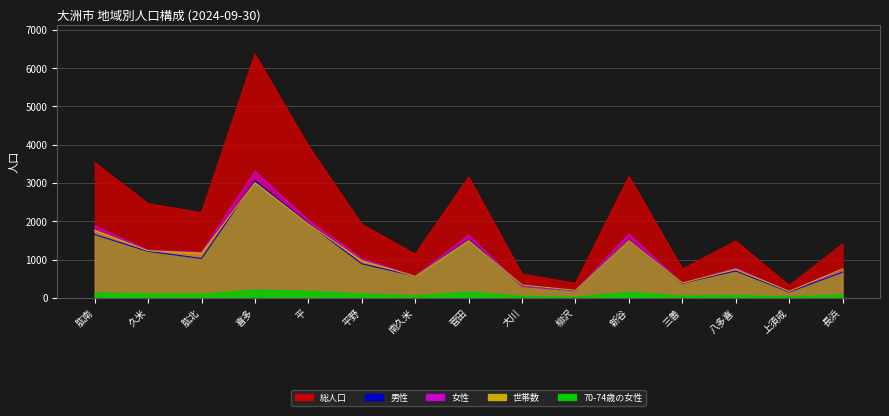

Rank the series by their maximum value, from highest to lowest.

総人口, 女性, 男性, 世帯数, 70-74歳の女性